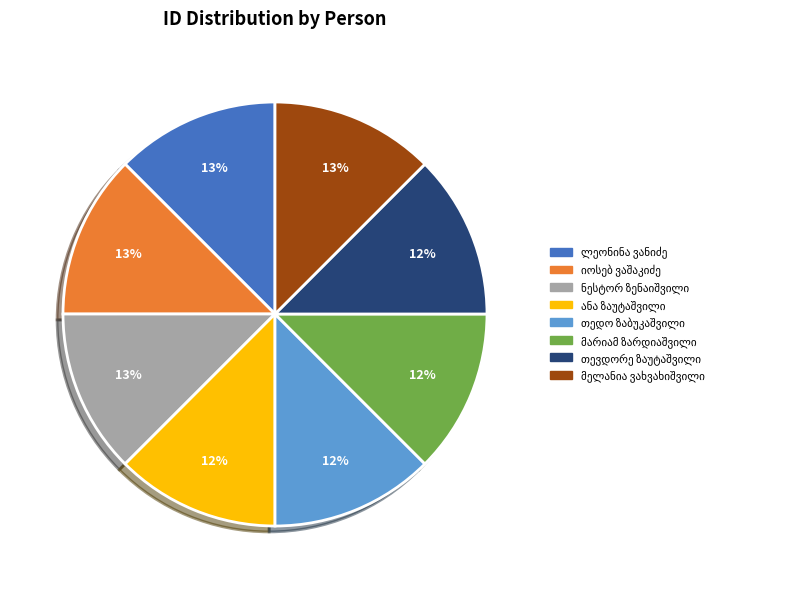

To the nearest percent, what is the average slice percentage?

12%